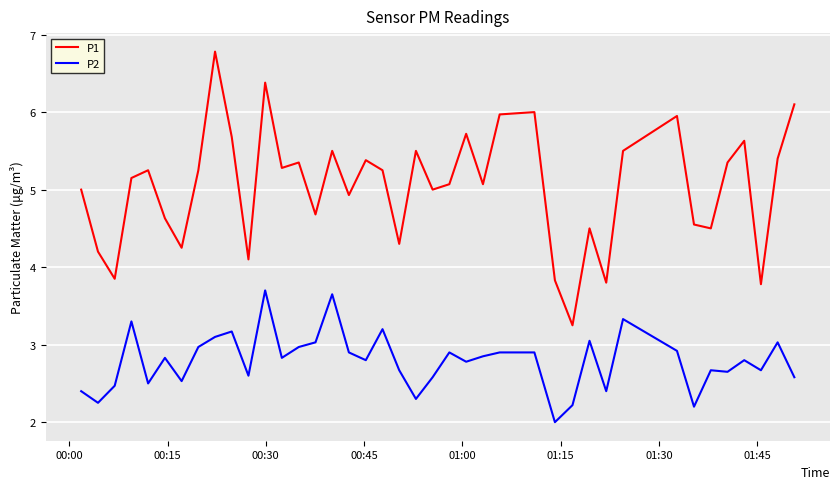

True or false: P1 and P2 cross at least once.

False